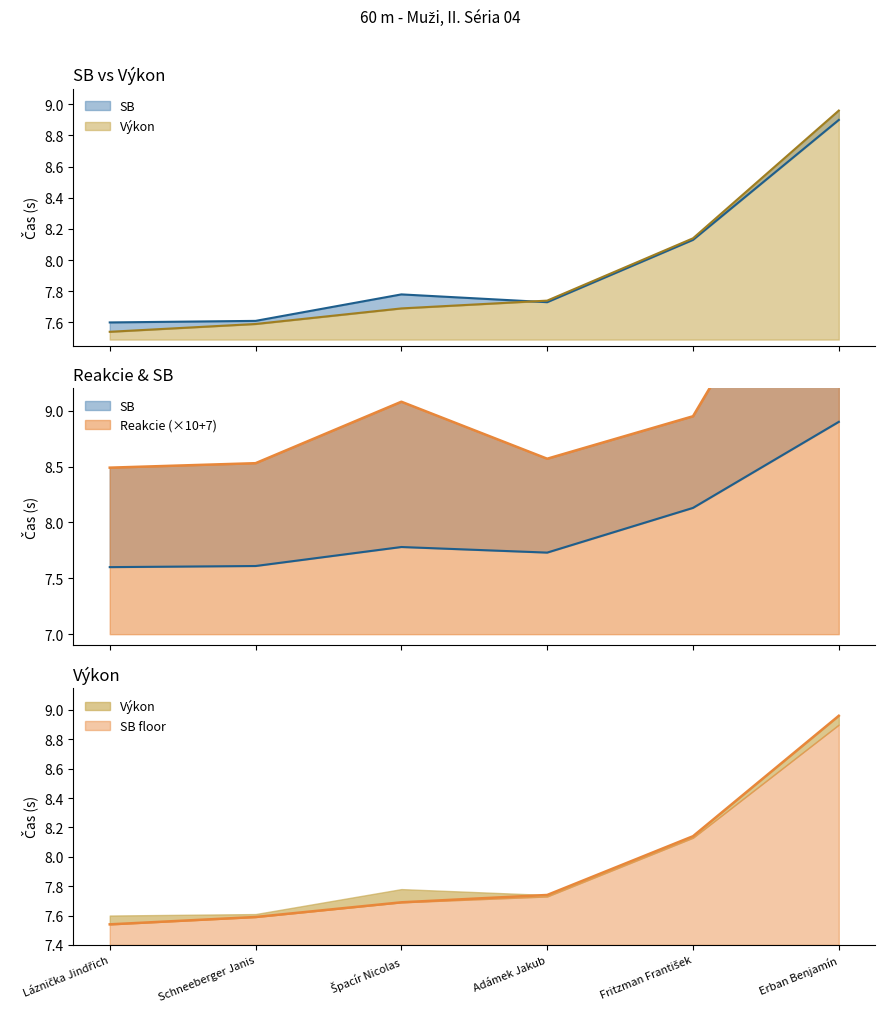

What is the smallest value displayed?

7.5